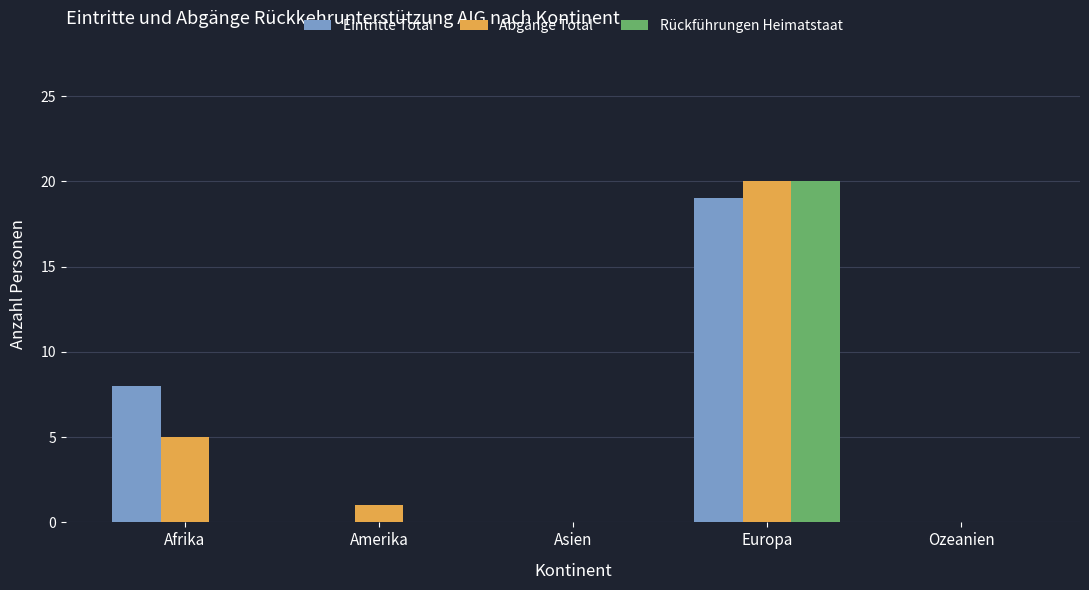

Are the bars horizontal?

No